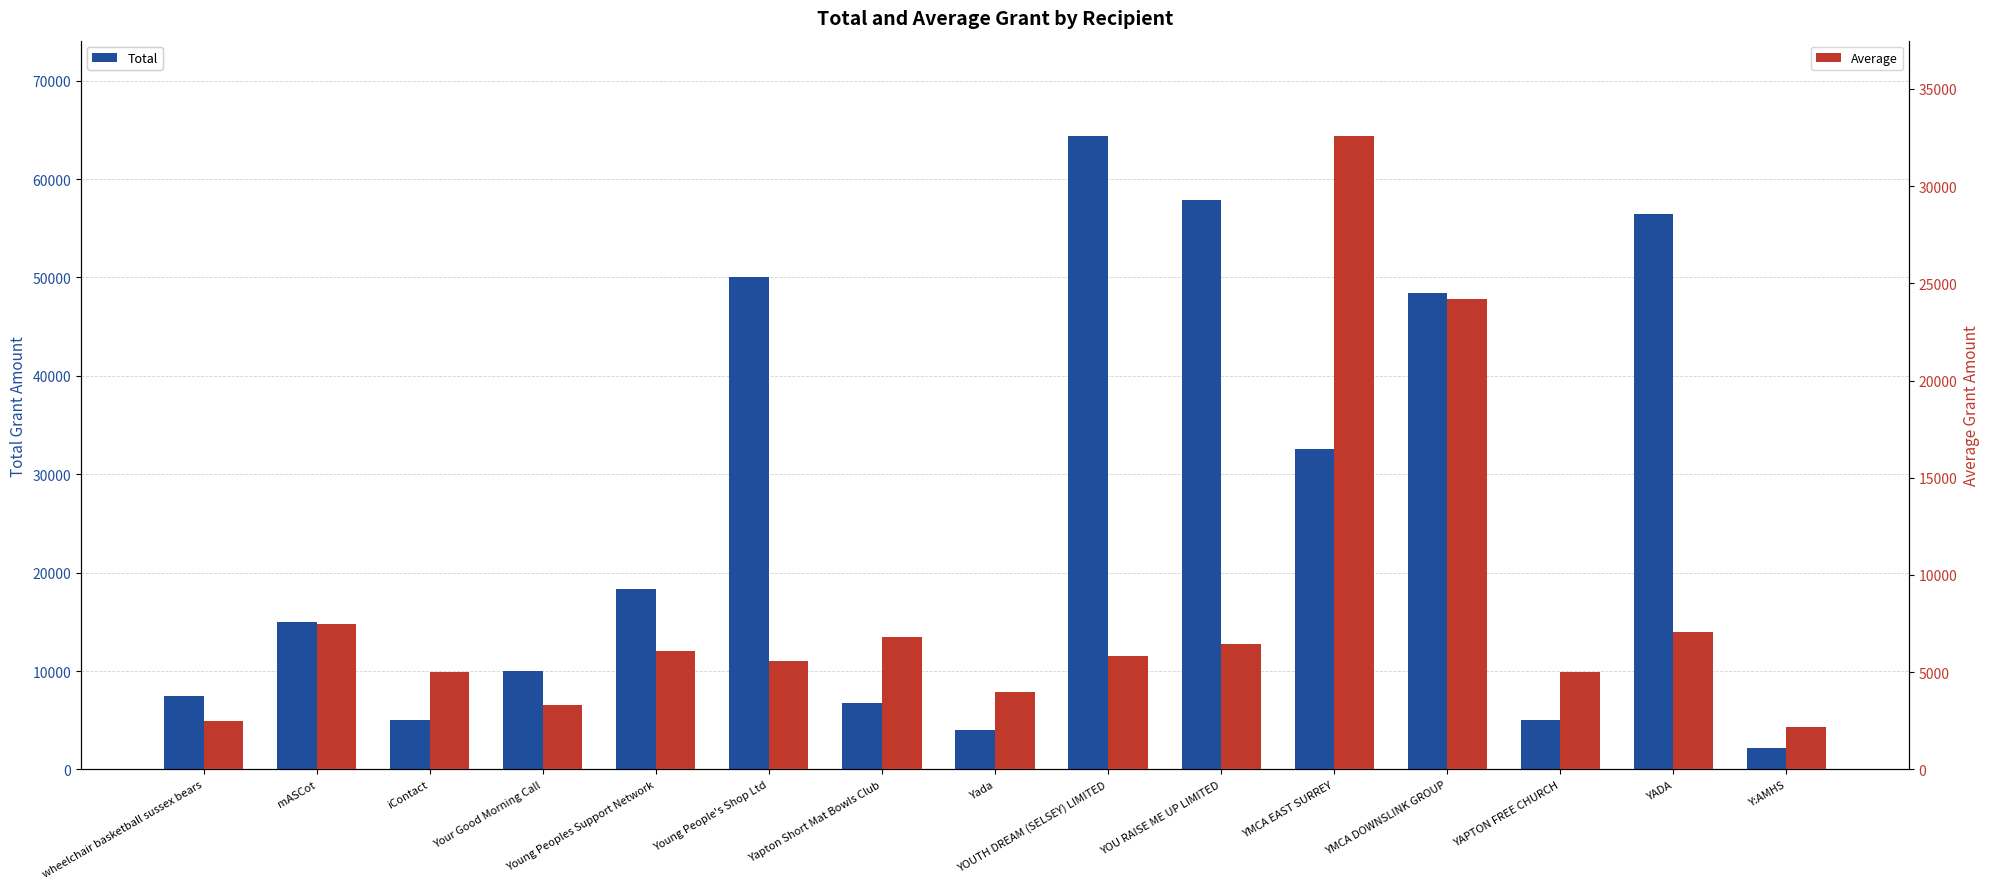

Which category has the highest value in the Total series?

YOUTH DREAM (SELSEY) LIMITED